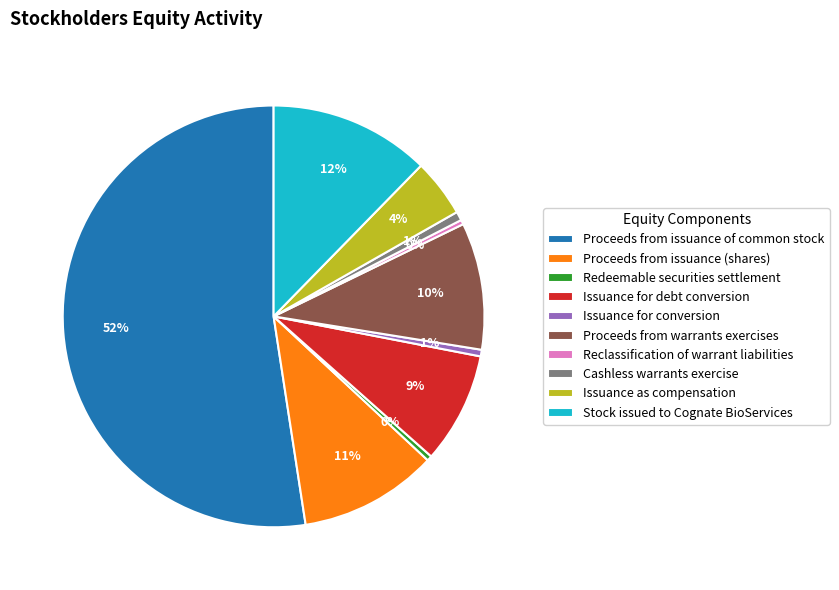

Do Issuance as compensation and Redeemable securities settlement together represent more than half of the pie?

No